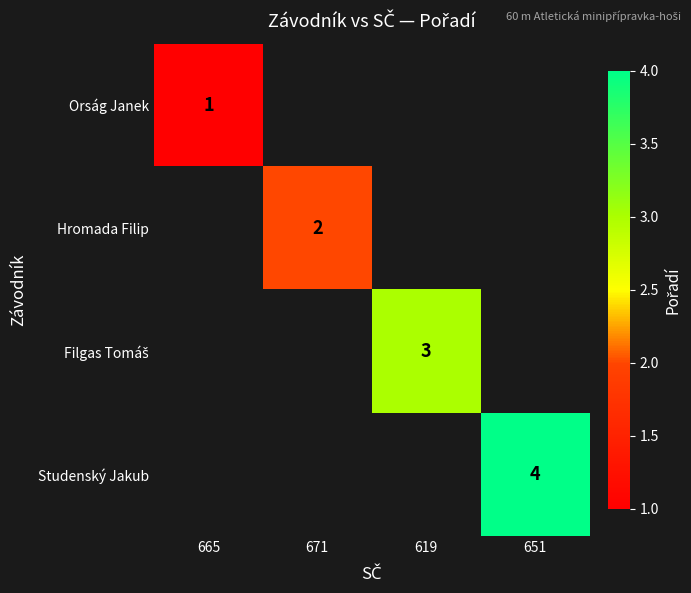

Count the number of categories in the chart.

4